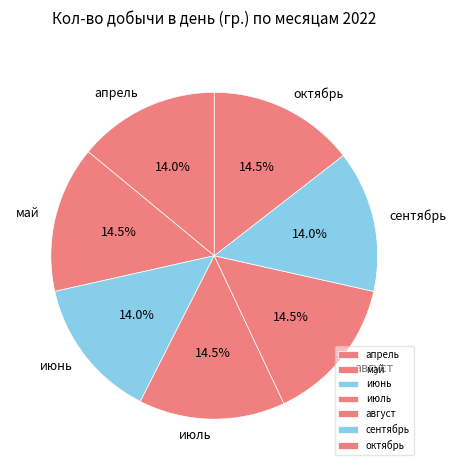

To the nearest percent, what is the average slice percentage?

14%